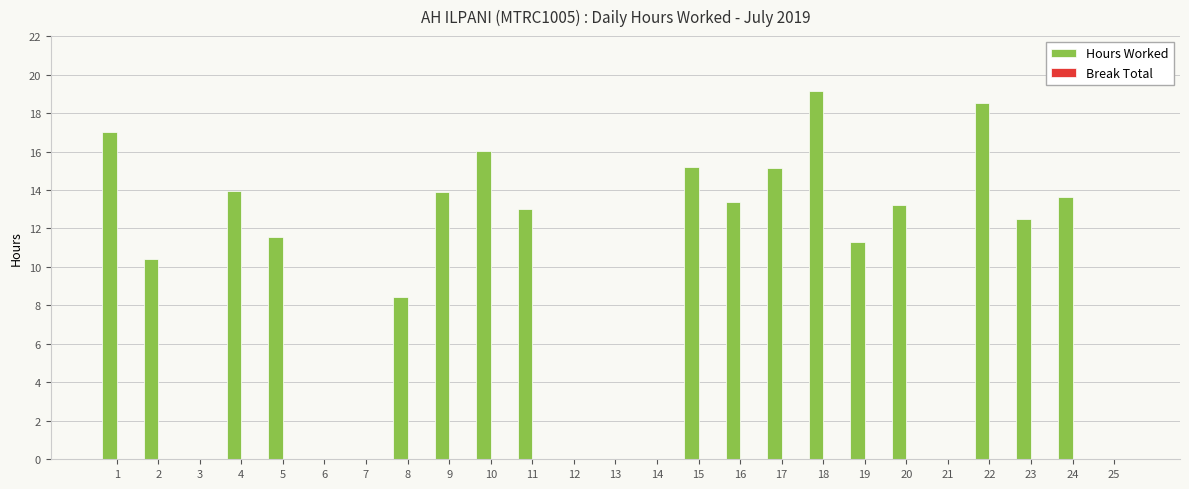

Reading right to left, extract all data points from this chart.

25=0.0	24=13.6	23=12.5	22=18.5	21=0.0	20=13.2	19=11.3	18=19.1	17=15.2	16=13.4	15=15.2	14=0.0	13=0.0	12=0.0	11=13.0	10=16.0	9=13.9	8=8.4	7=0.0	6=0.0	5=11.6	4=13.9	3=0.0	2=10.4	1=17.0